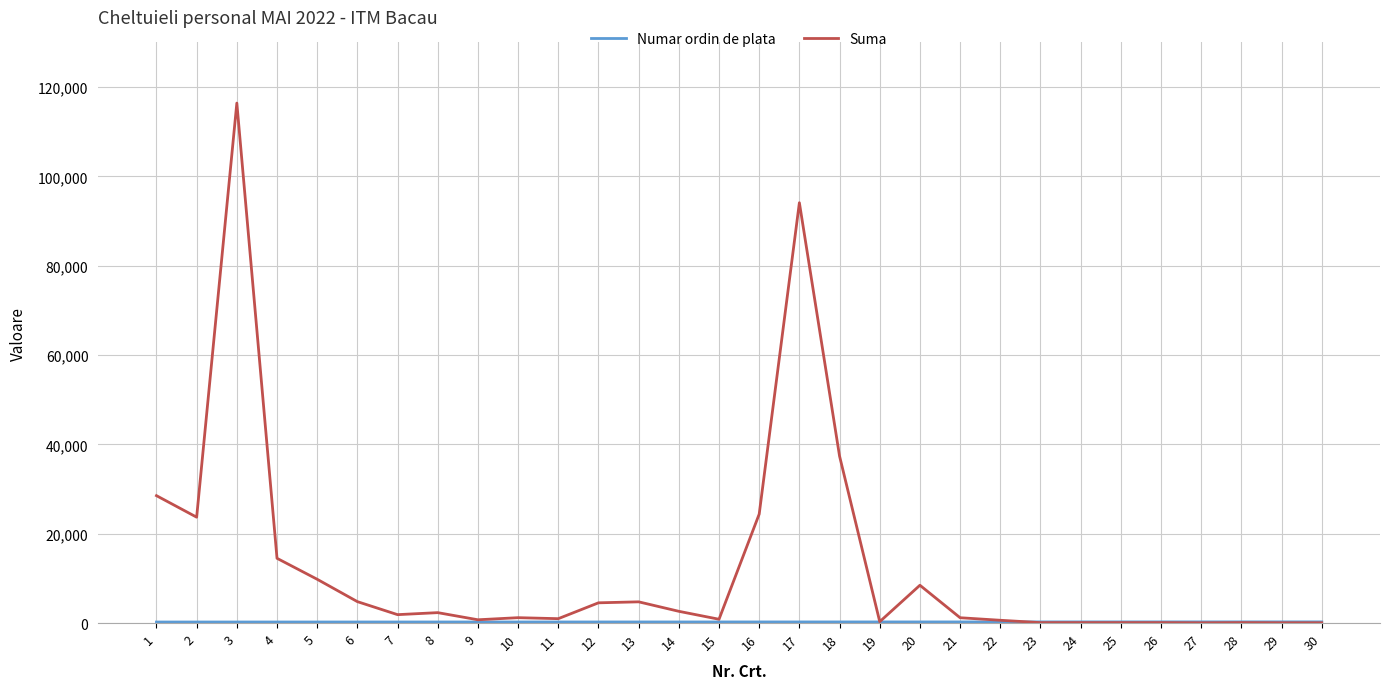

Which series has the largest total across all categories?

Suma